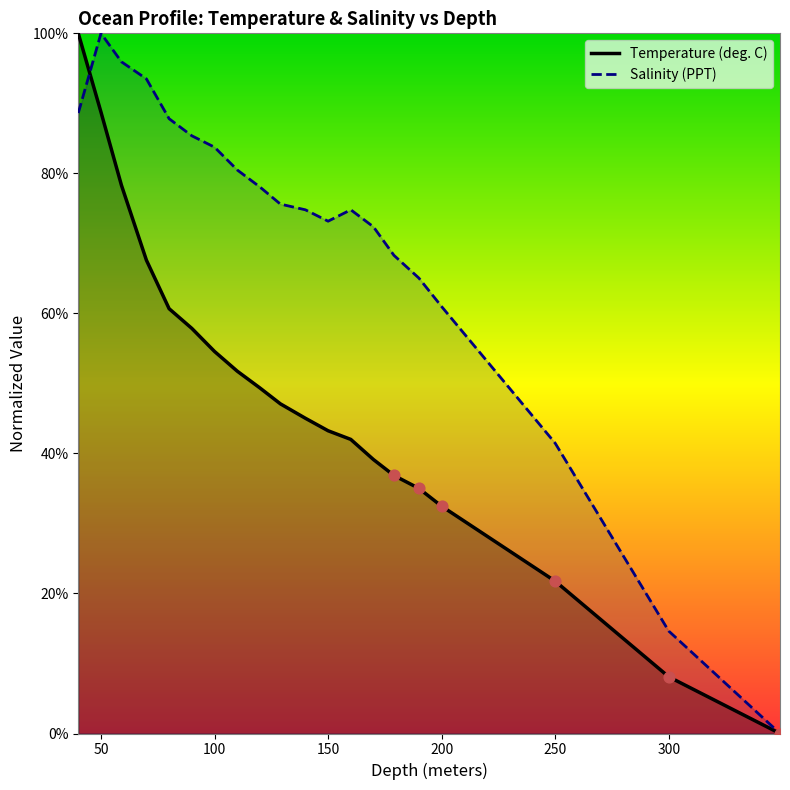

Which series has the largest total across all categories?

Salinity (PPT)